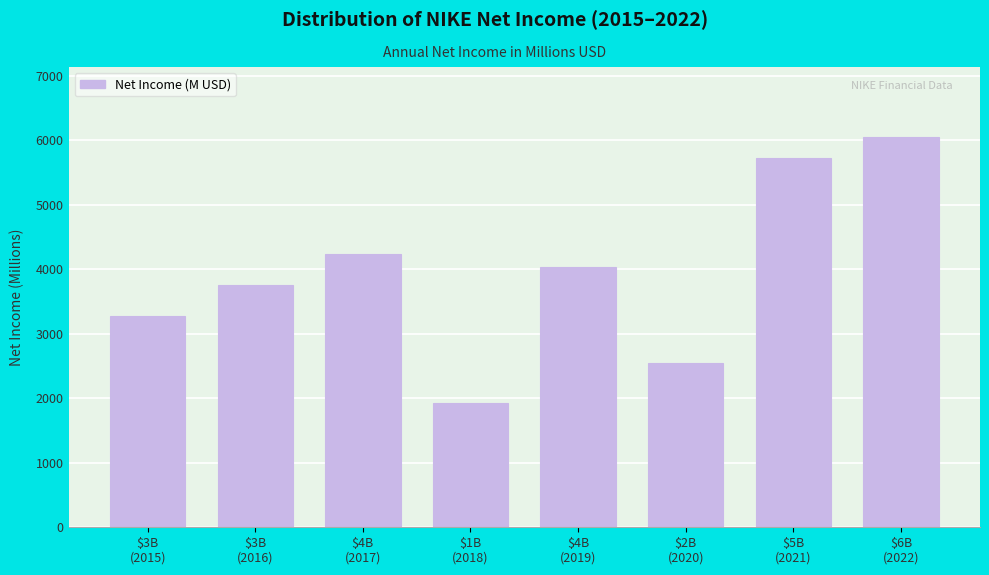

Reading left to right, extract all data points from this chart.

3273	3760	4240	1933	4029	2539	5727	6046